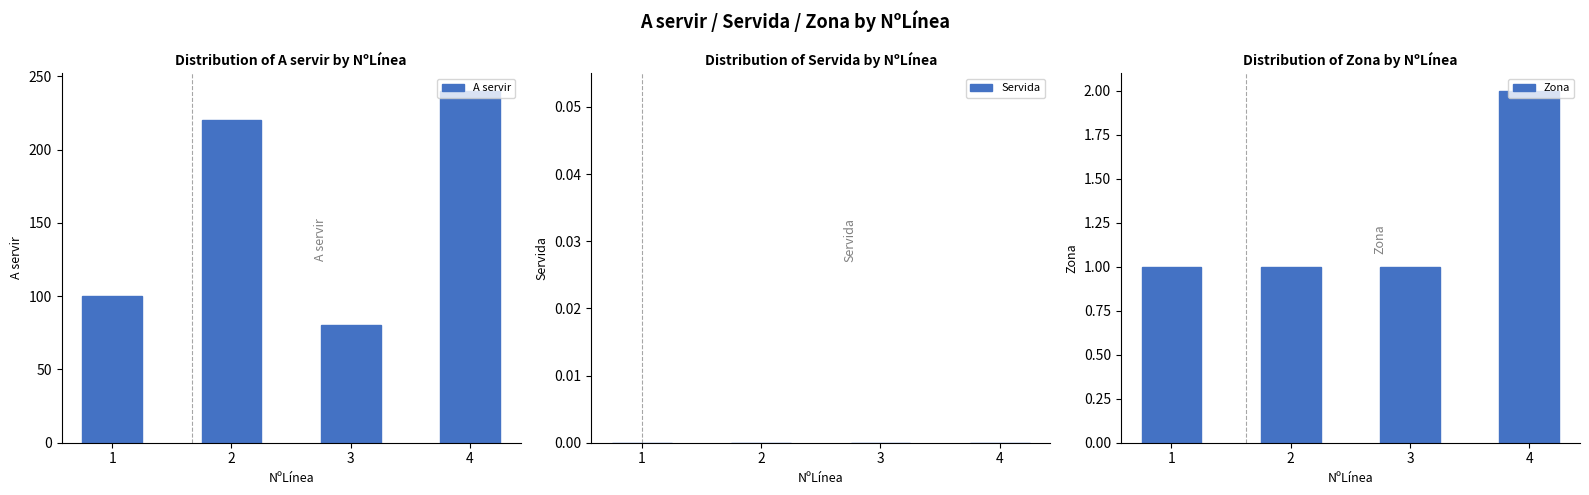

Where is Zona nearest to the value 1?

1